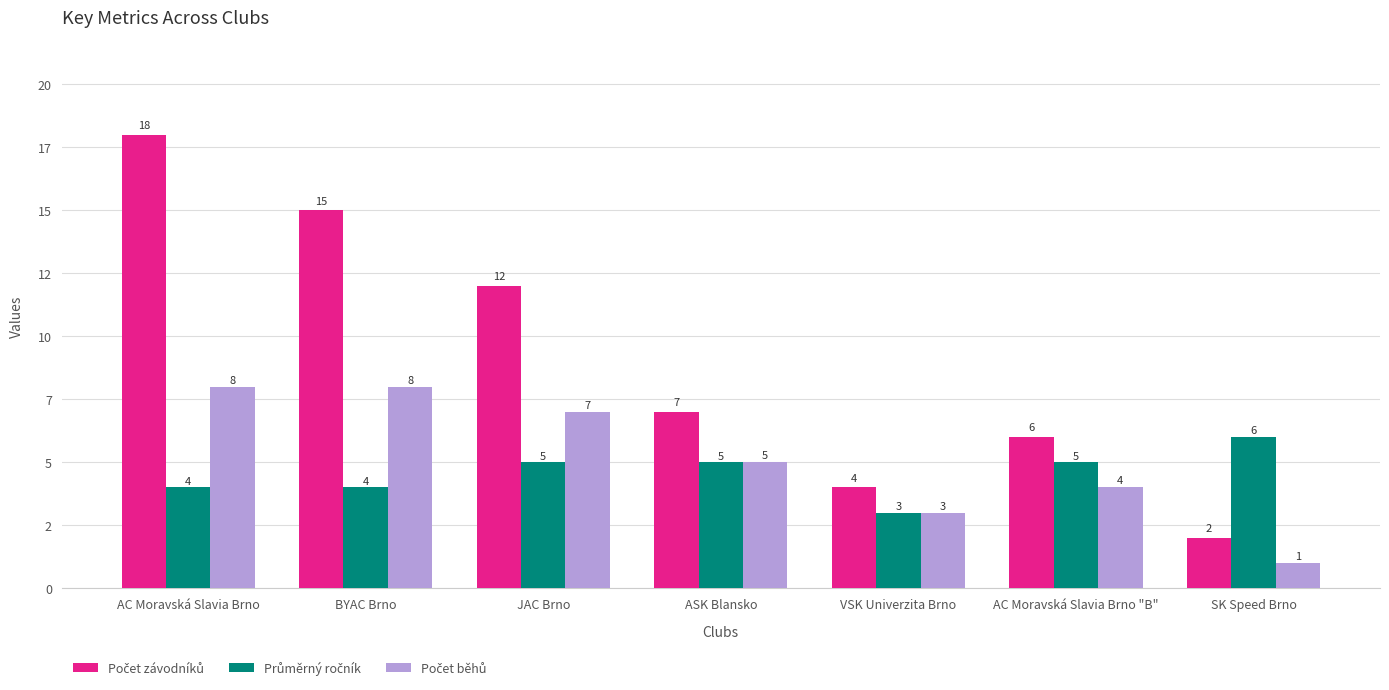

Reading right to left, list all the values displayed in this chart.

Počet závodníků: SK Speed Brno=2	AC Moravská Slavia Brno "B"=6	VSK Univerzita Brno=4	ASK Blansko=7	JAC Brno=12	BYAC Brno=15	AC Moravská Slavia Brno=18
Průměrný ročník: SK Speed Brno=6	AC Moravská Slavia Brno "B"=5	VSK Univerzita Brno=3	ASK Blansko=5	JAC Brno=5	BYAC Brno=4	AC Moravská Slavia Brno=4
Počet běhů: SK Speed Brno=1	AC Moravská Slavia Brno "B"=4	VSK Univerzita Brno=3	ASK Blansko=5	JAC Brno=7	BYAC Brno=8	AC Moravská Slavia Brno=8